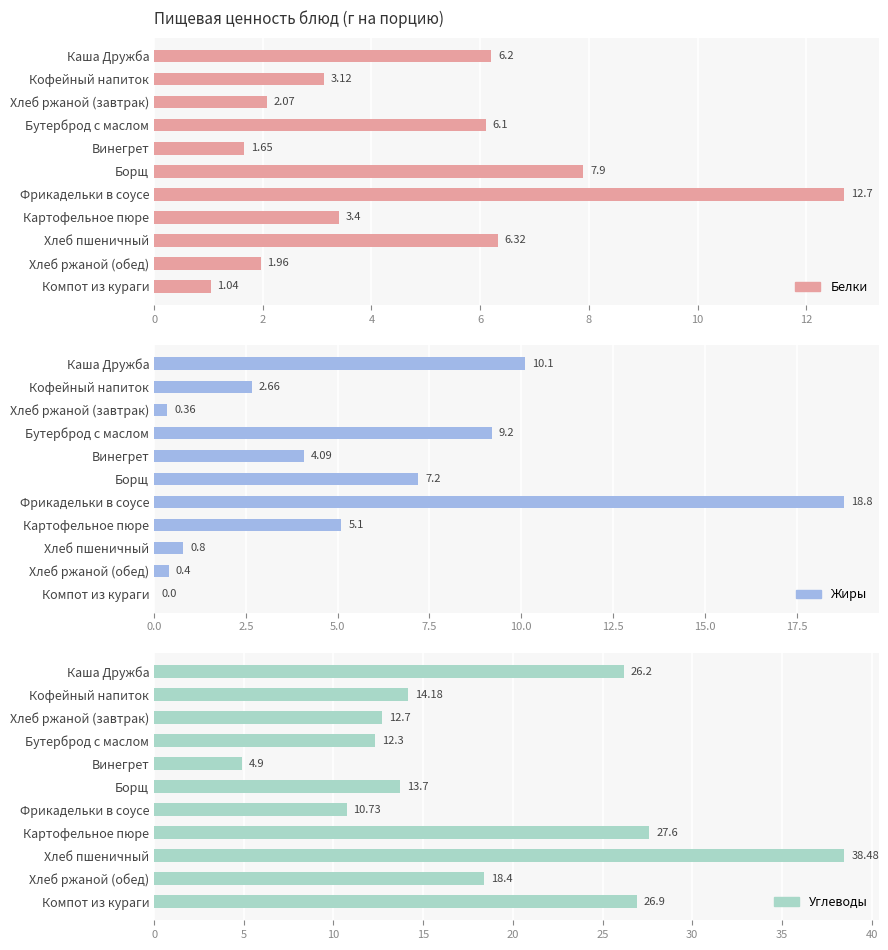

Does the chart contain stacked bars?

No